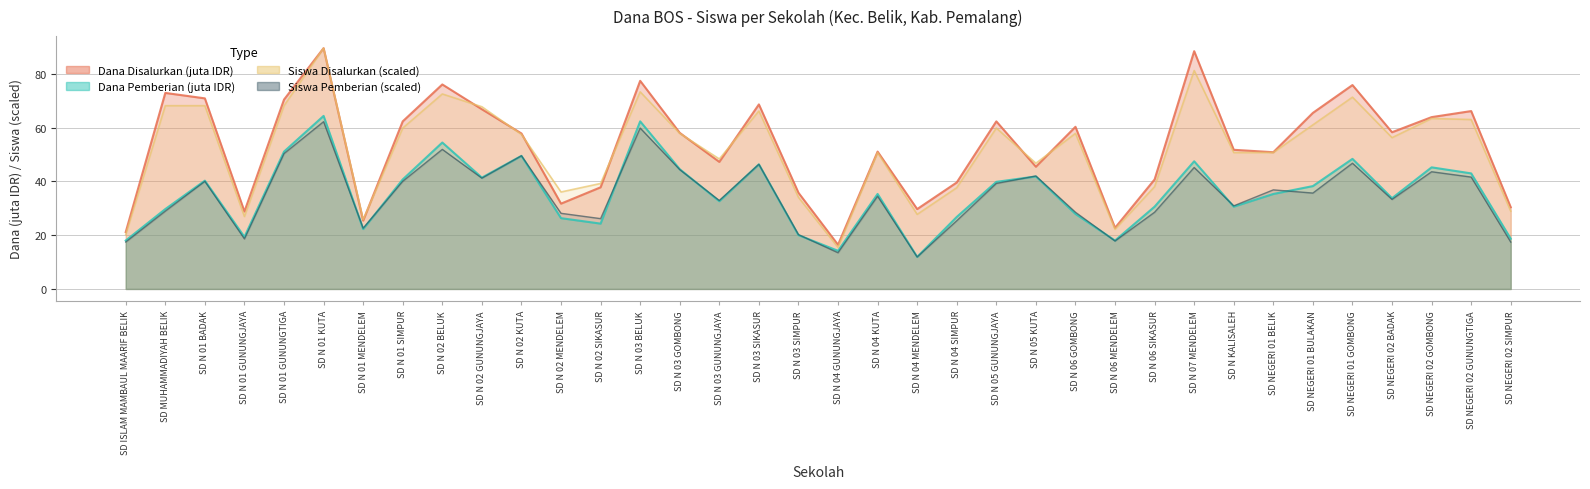

How many lines are shown in the chart?

4